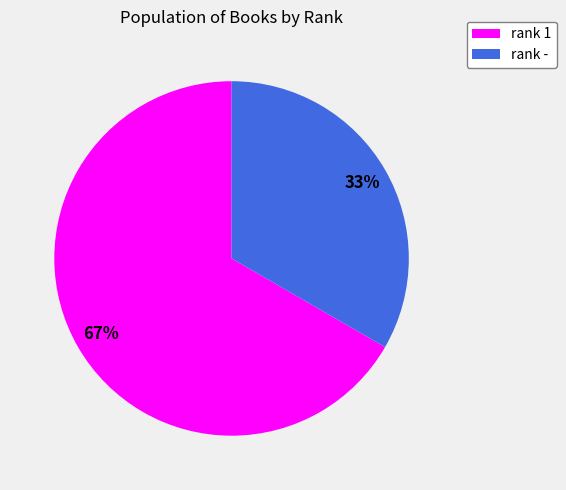

Which category has the smallest portion of the pie?

rank -